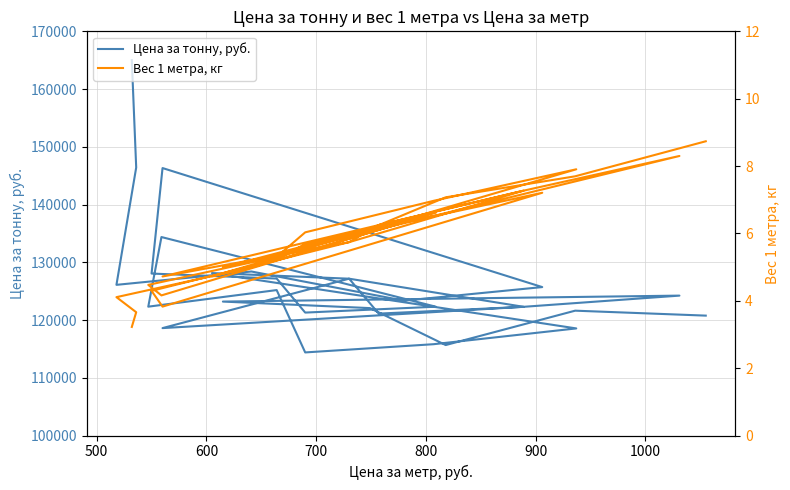

Rank the series by their average value, from highest to lowest.

Цена за тонну, руб., Вес 1 метра, кг